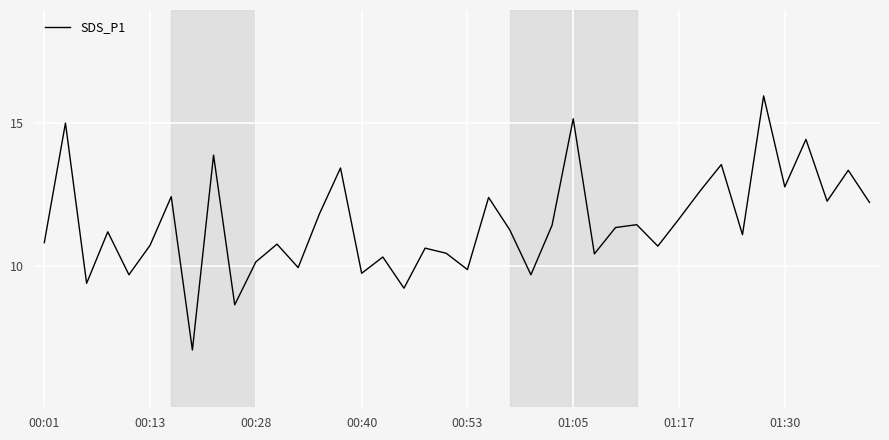

What is the smallest value displayed?

7.1